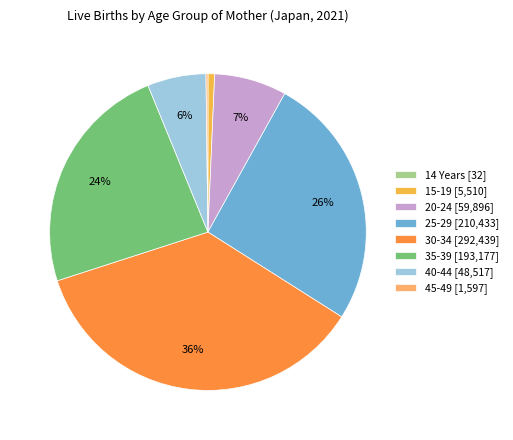

Is 35-39 the majority of the pie?

No